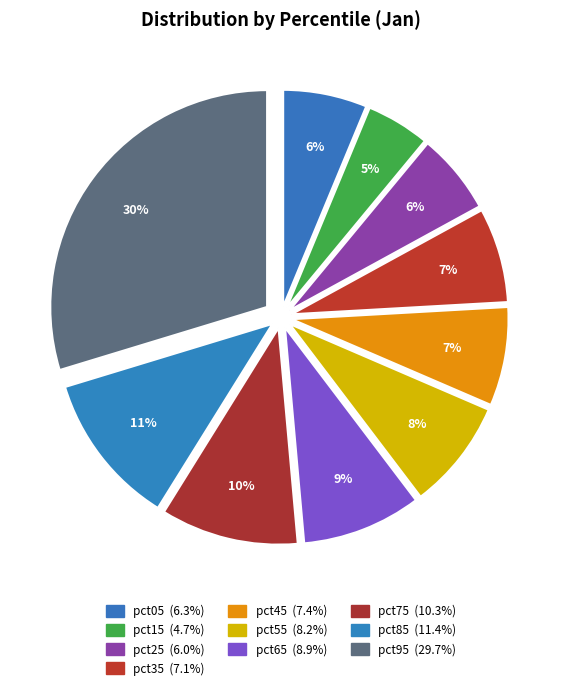

Do pct15 and pct25 together represent more than half of the pie?

No